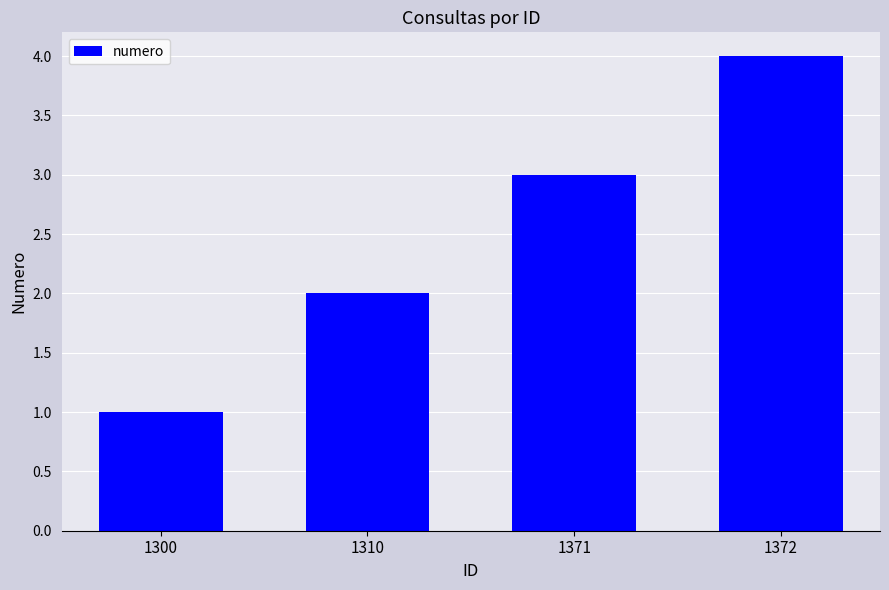

True or false: the data shows 4 at 1372.

True